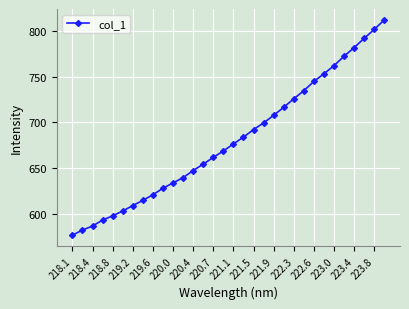

What is the sum of all values?

21780.9